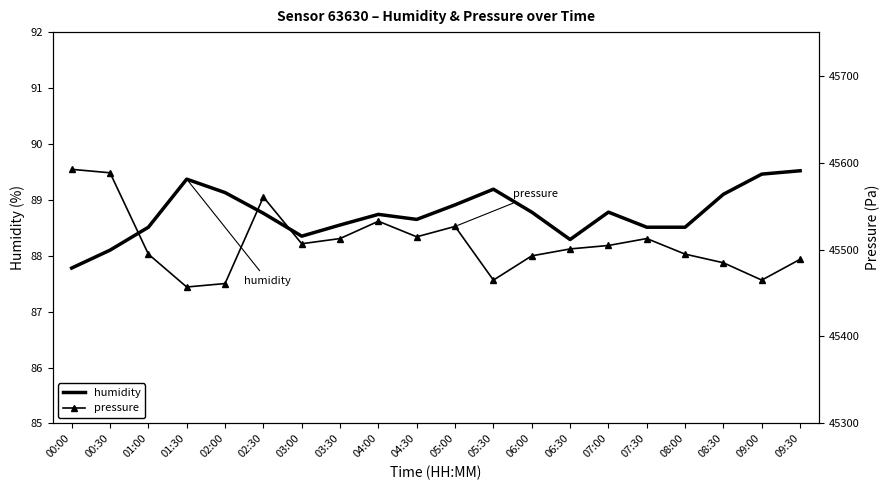

What is the value of the humidity point at the 6th from the left?

88.8